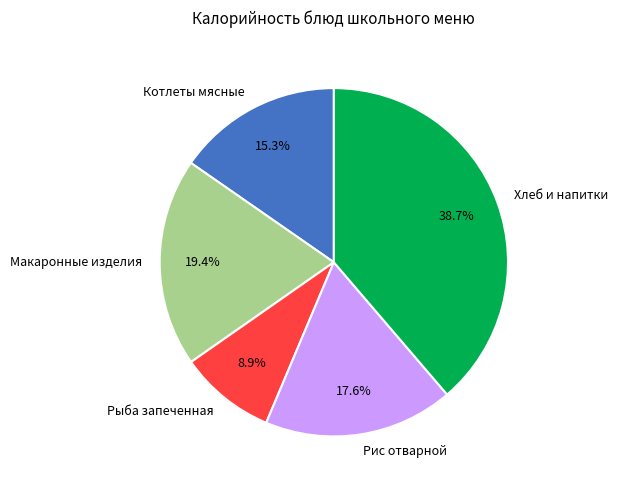

What percentage is the Котлеты мясные slice, to the nearest percent?

15%